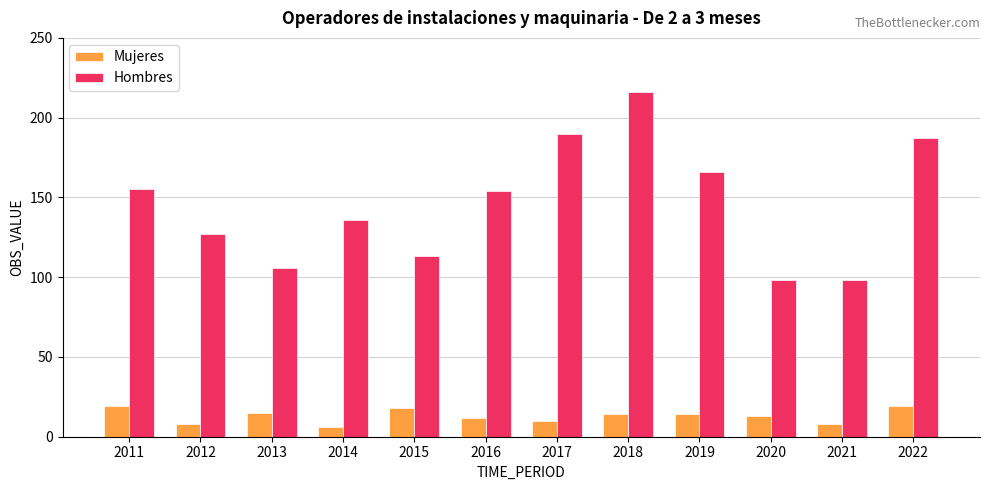

What is the difference between the maximum and minimum values in the Hombres series?

118